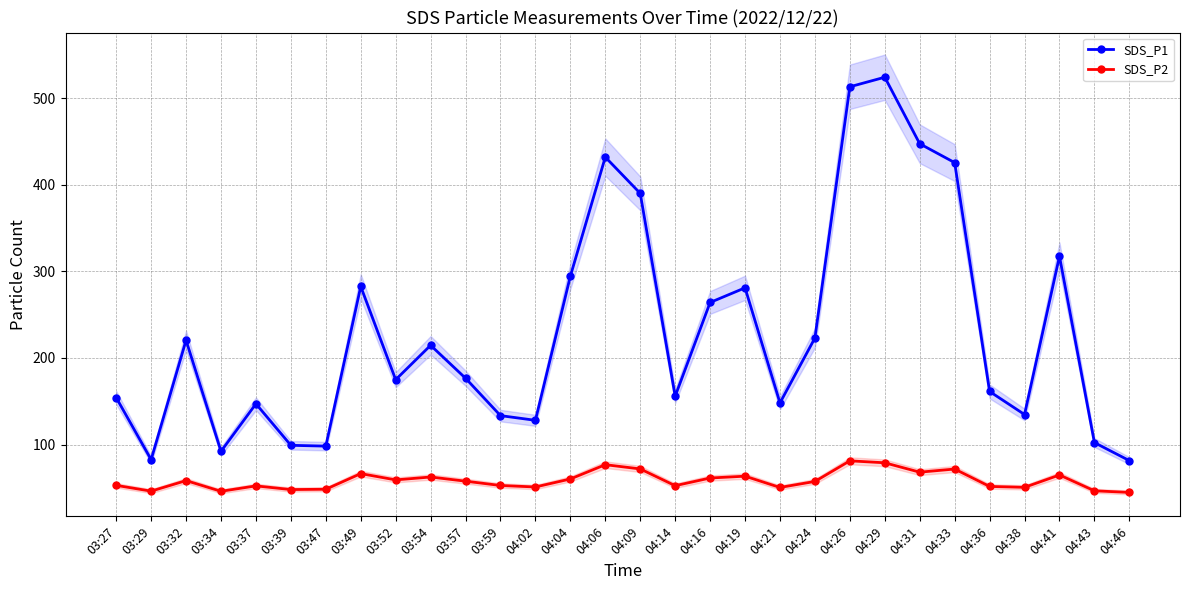

True or false: SDS_P2 and SDS_P1 intersect in this chart.

False